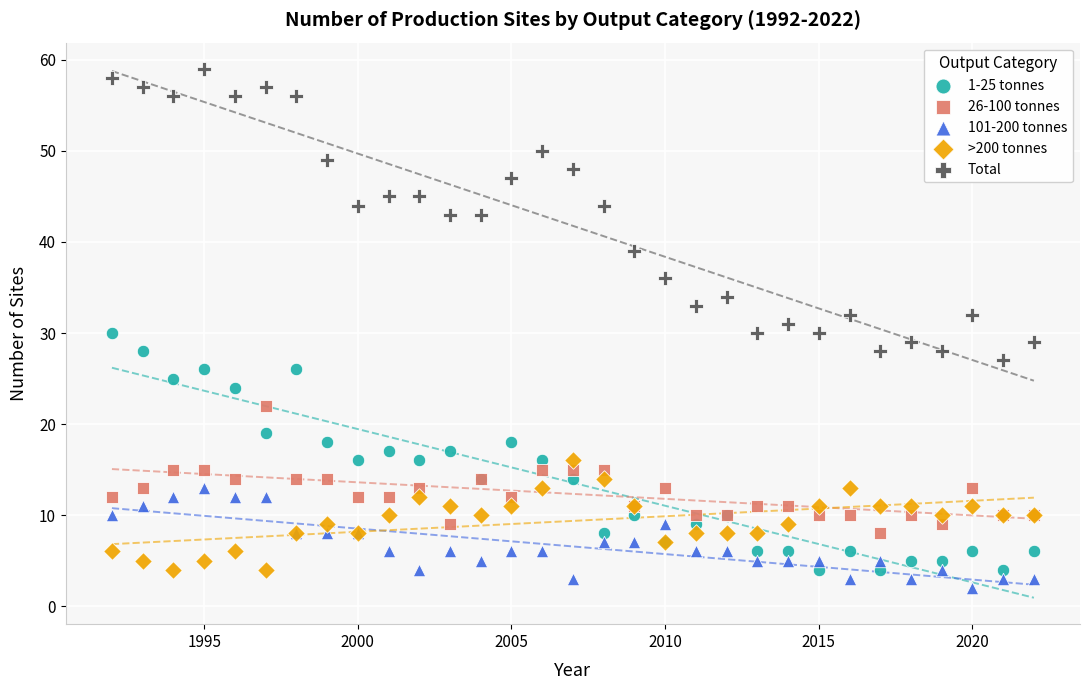

What is the X range (max minus min) for the scatter plot?

30